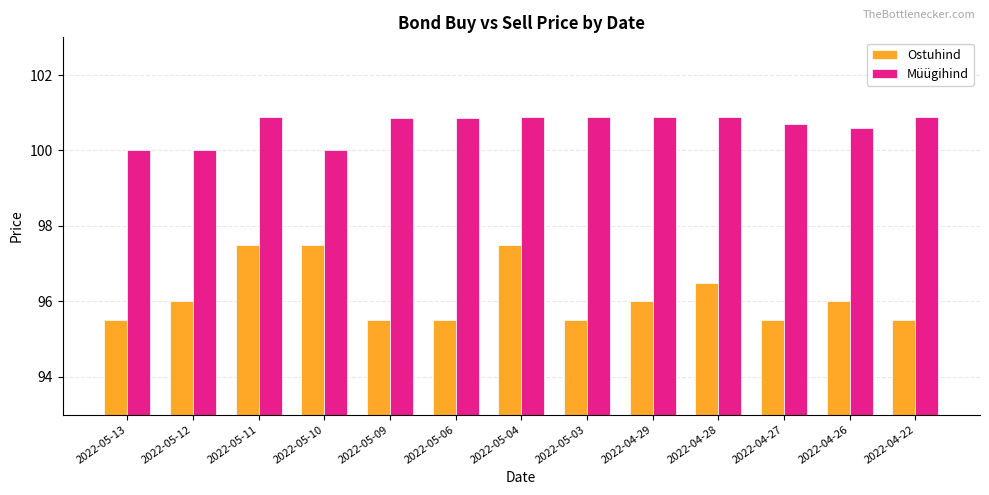

What is the total value across all series at 2022-05-09?

196.4